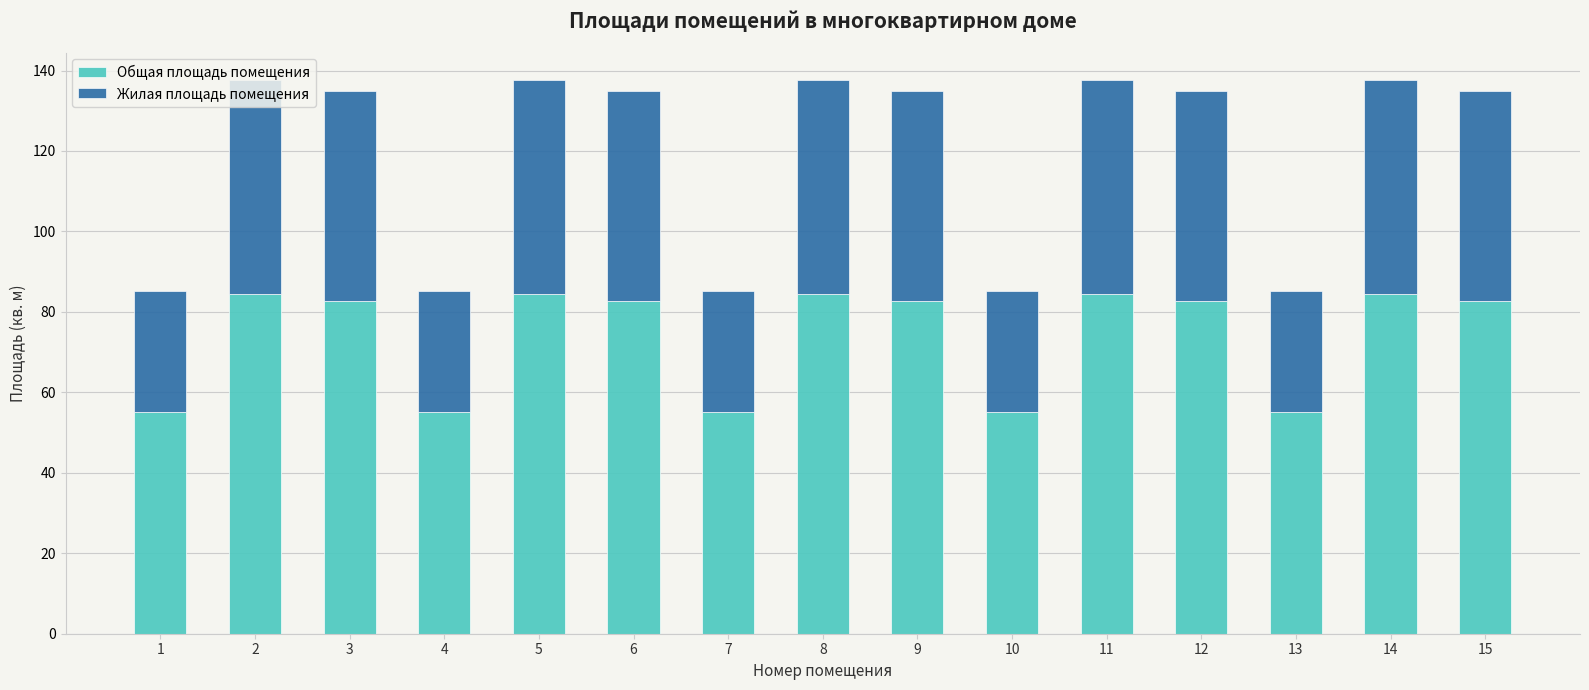

Where does the Общая площадь помещения series first go above 82?

2